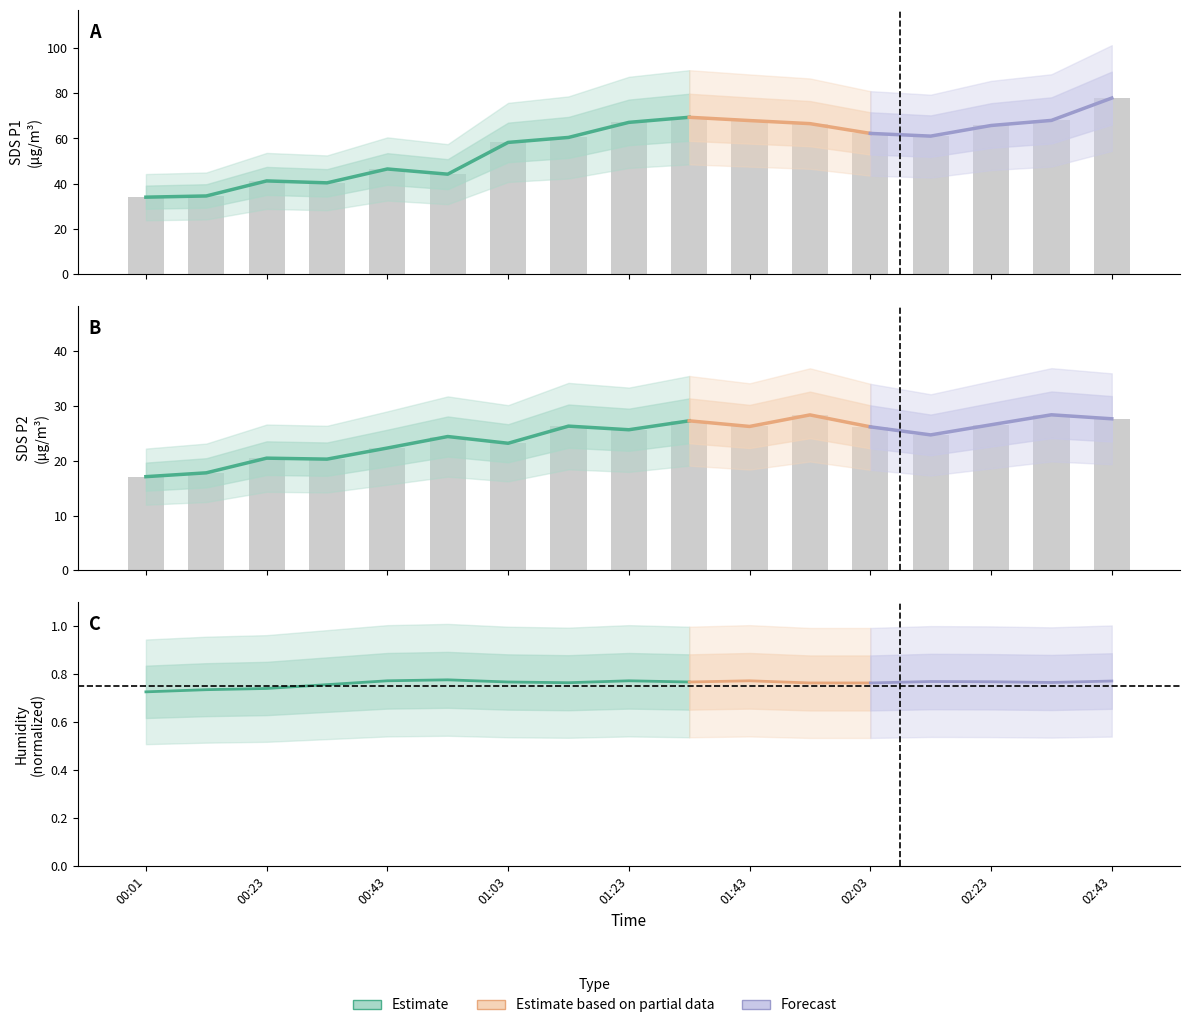

The value of SDS_P2 at 00:33 is 6.4. True or false?

False